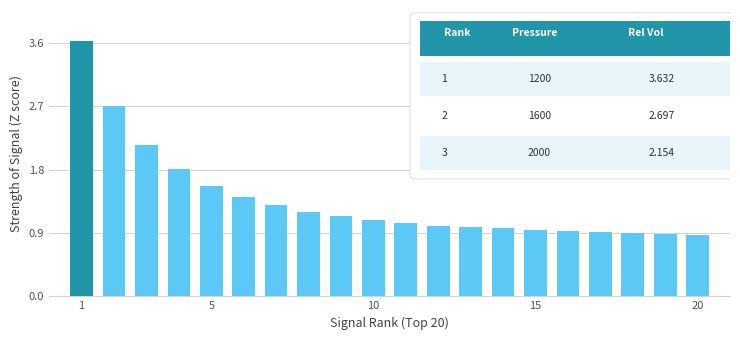

What is the maximum value shown in the chart?

3.6